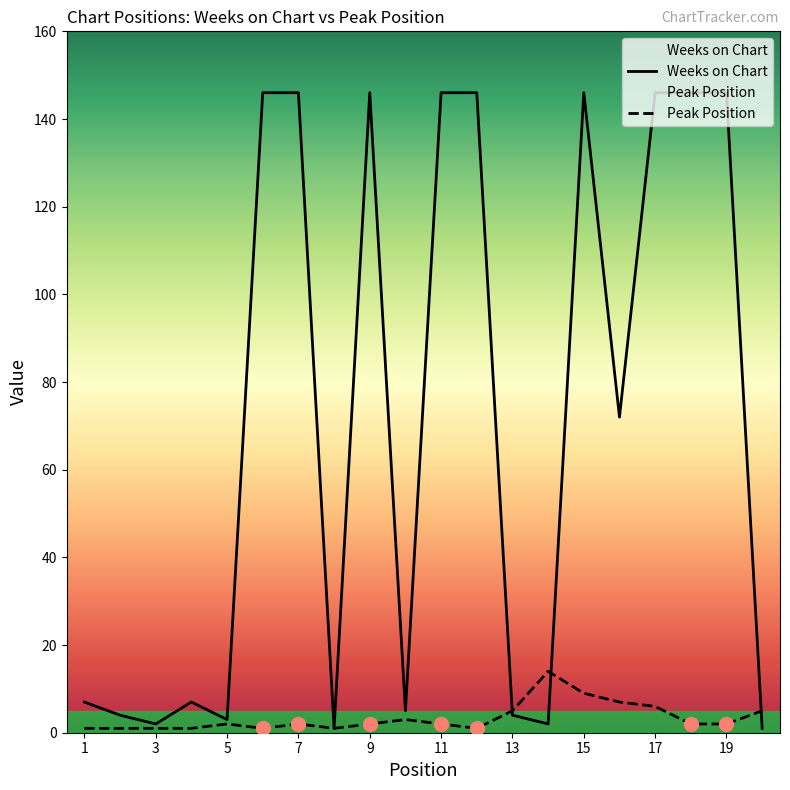

What is the spread (max minus min) of values at 15?

137